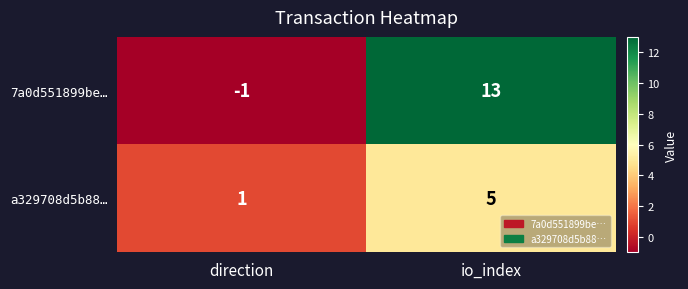

What is the greatest value displayed?

13